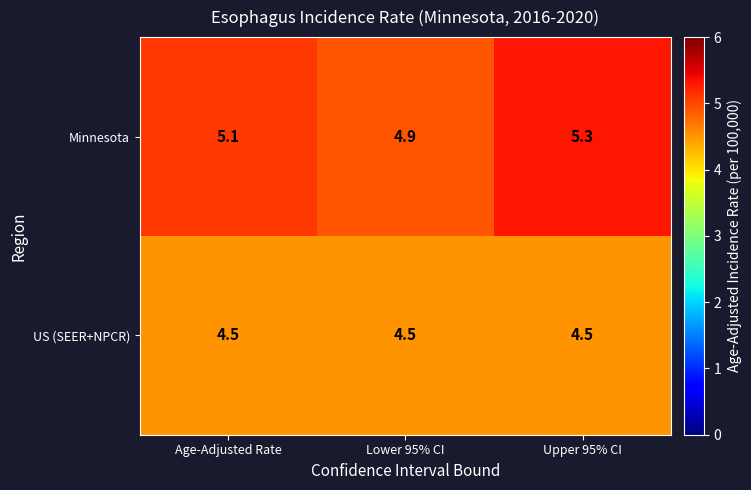

Is it true that US (SEER+NPCR) equals 7.7 at Upper 95% CI?

False